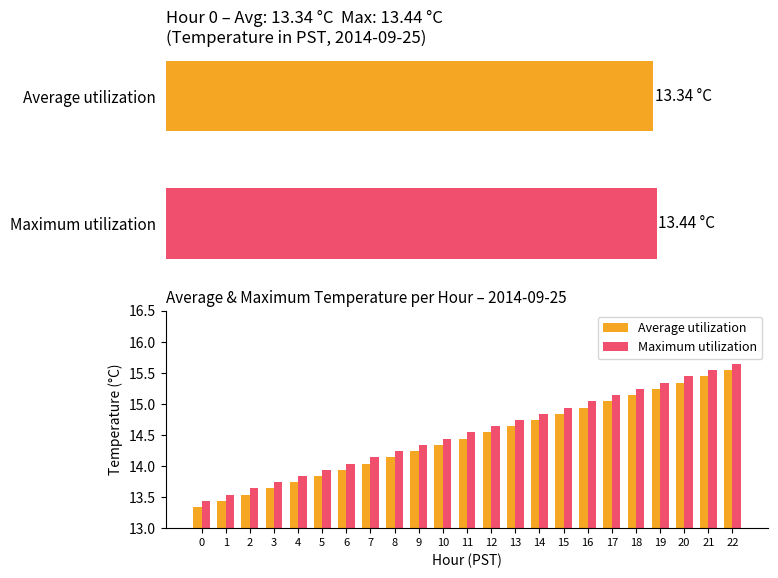

Does the chart contain any negative values?

No